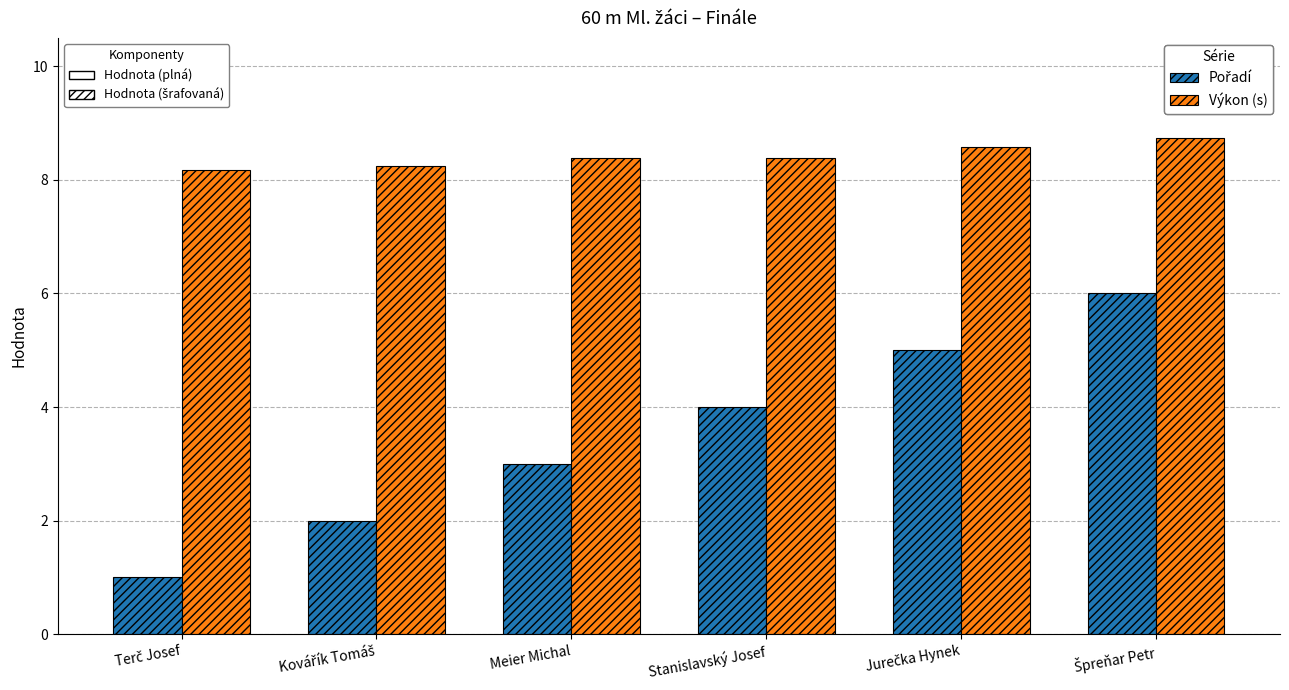

What is the spread (max minus min) of values at Stanislavský Josef?

4.4